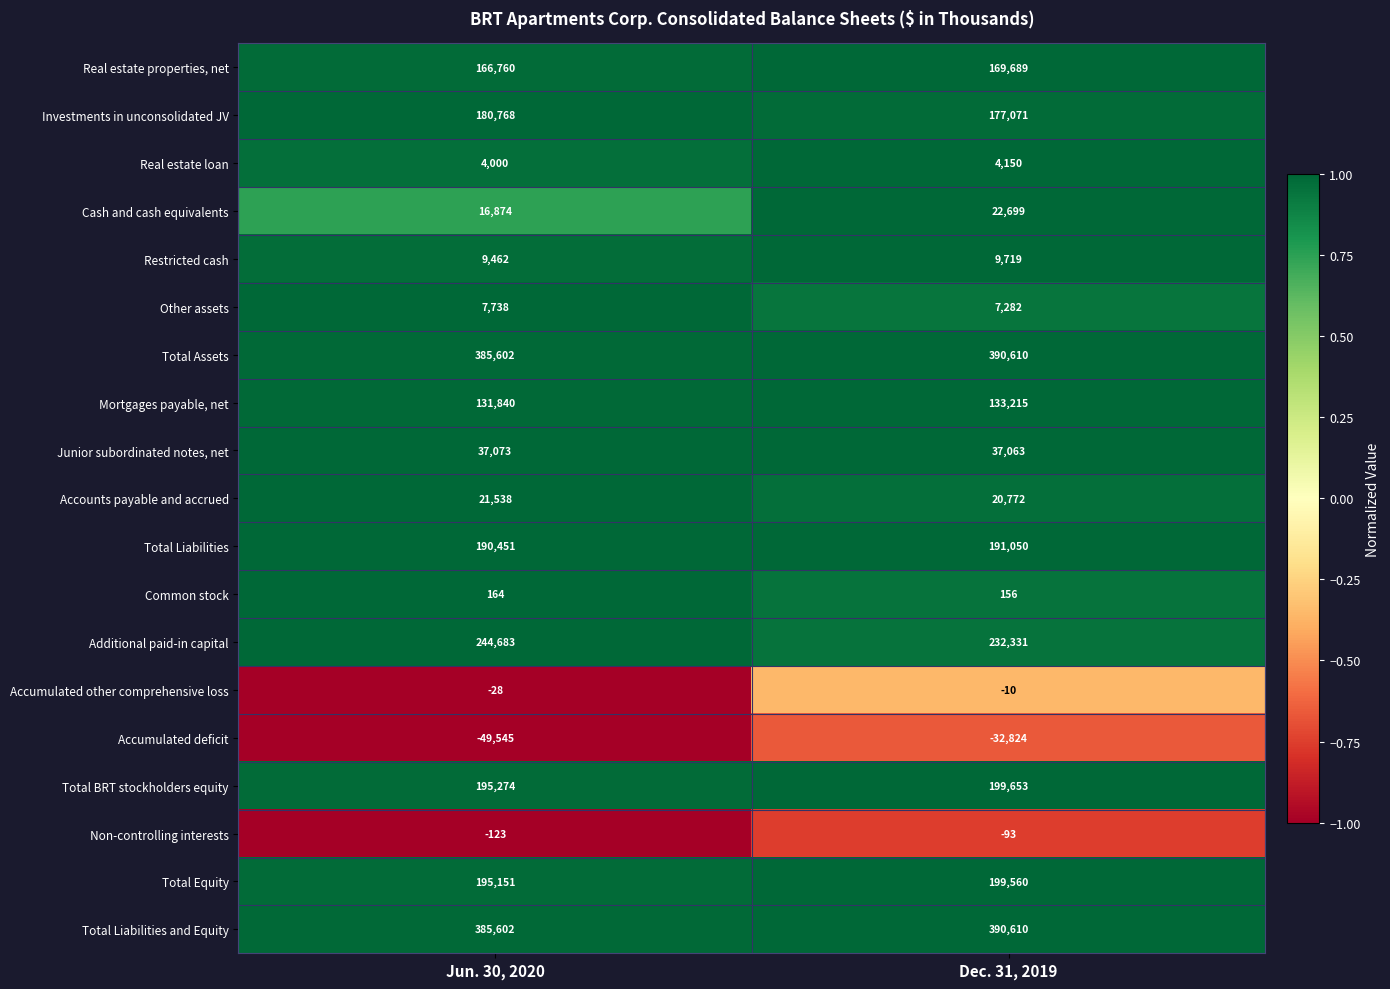

At how many categories does at least one series exceed 0?

2